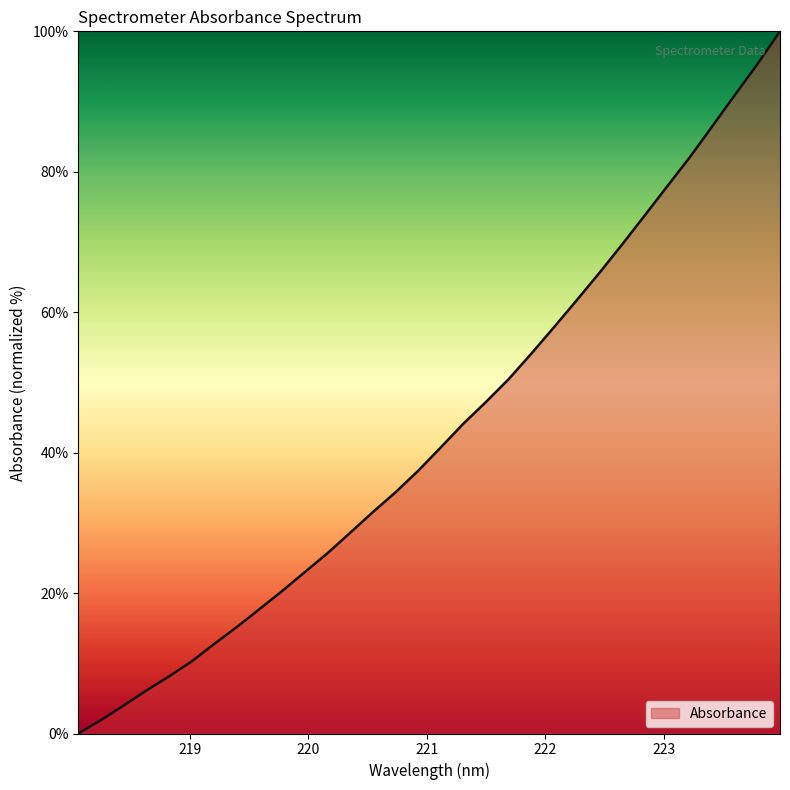

What is the maximum value shown in the chart?

100.0